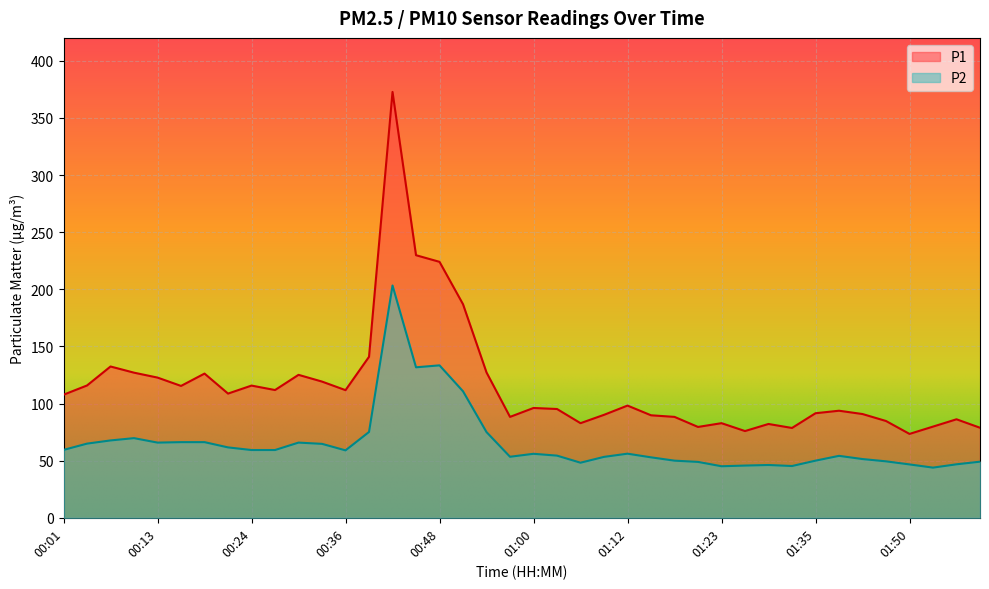

Reading right to left, transcribe all the data shown in this chart.

P1: 78.8	86.2	79.8	73.4	84.7	90.8	93.7	91.5	78.6	82.1	75.9	82.8	79.5	88.3	89.7	98.2	90.1	82.8	95.2	96.1	88.3	127.2	186.9	224.0	229.8	372.7	140.9	111.7	119.2	125.1	111.8	115.7	108.7	126.2	115.4	122.7	127.0	132.4	115.8	107.7
P2: 49.1	46.8	43.9	46.7	49.4	51.4	54.2	50.0	45.3	46.2	45.7	45.1	48.9	50.0	52.9	56.1	53.3	48.2	54.4	56.0	53.4	75.0	110.7	133.4	131.7	203.3	75.1	59.0	64.7	65.8	59.3	59.3	61.6	66.2	66.2	65.8	69.7	67.7	64.9	59.4